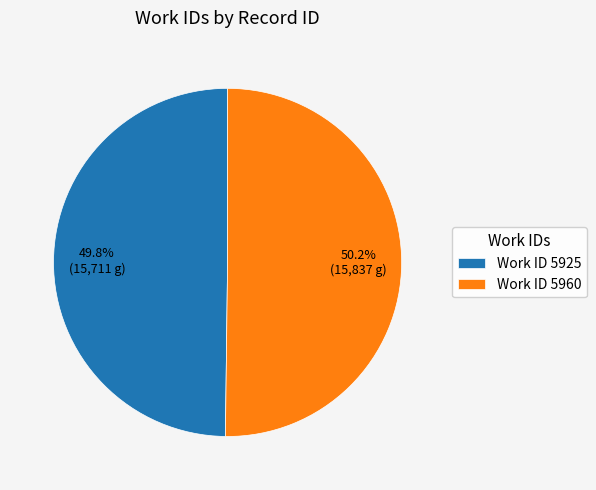

Is there a majority slice in this chart?

Yes